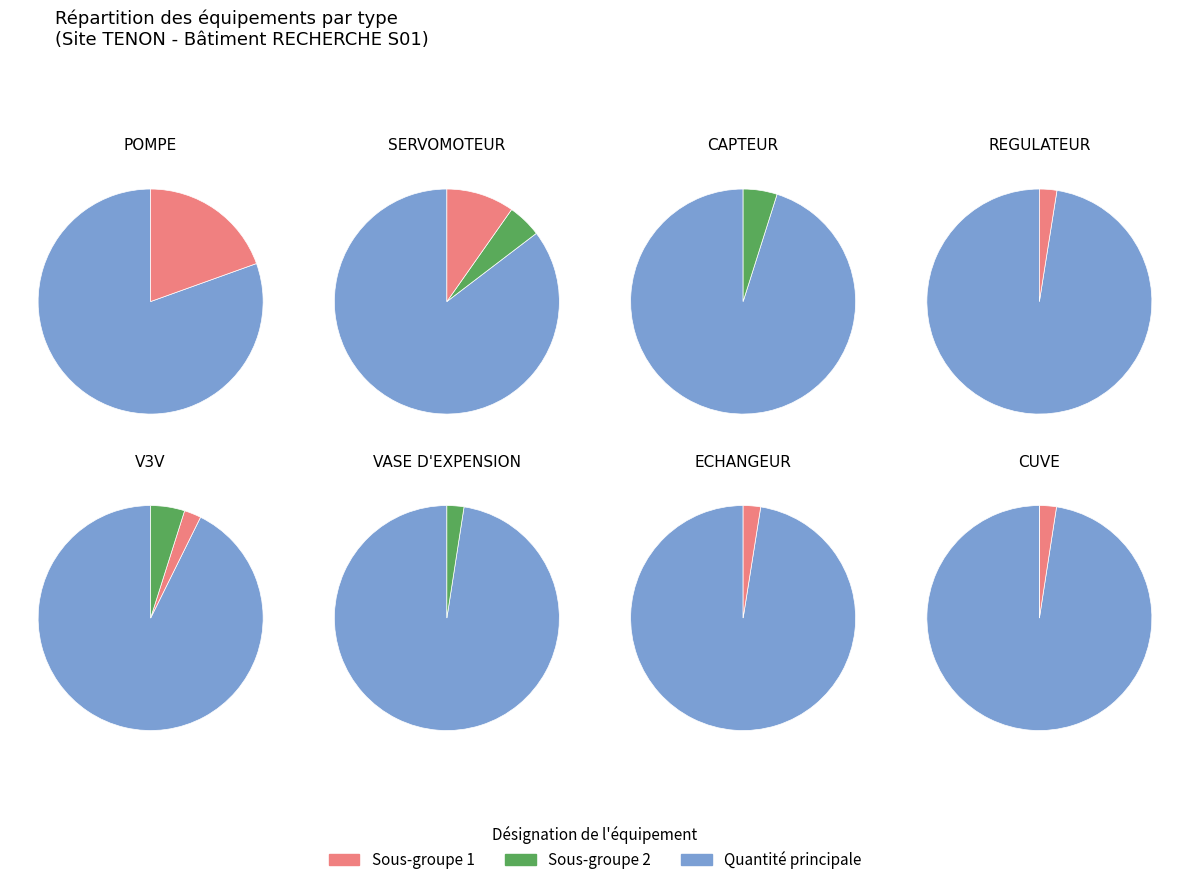

What percentage is the SERVOMOTEUR slice, to the nearest percent?

15%